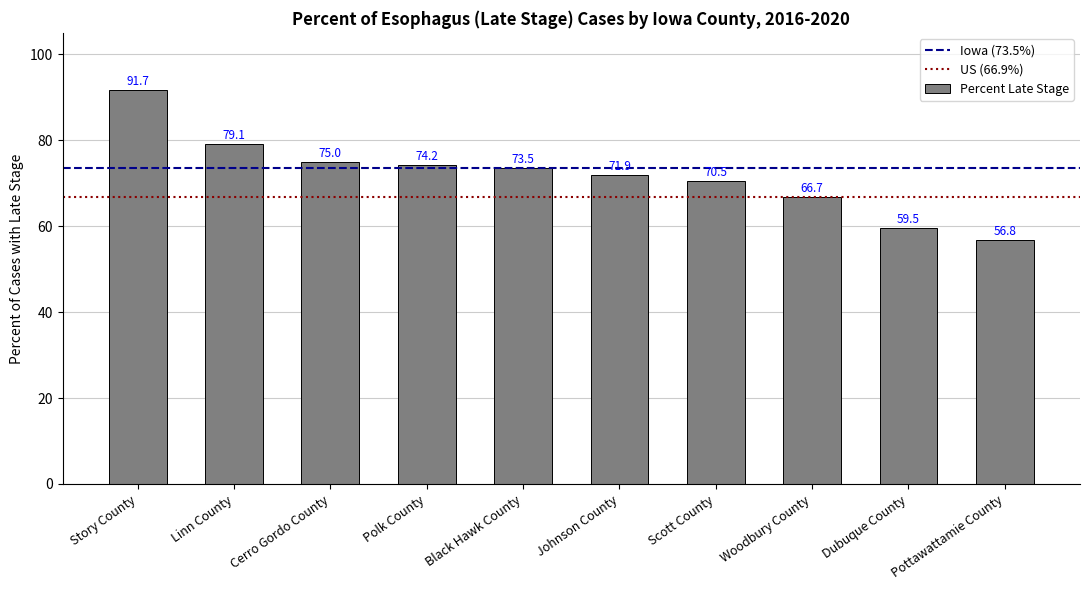

Reading left to right, extract all data points from this chart.

Story County=91.7	Linn County=79.1	Cerro Gordo County=75.0	Polk County=74.2	Black Hawk County=73.5	Johnson County=71.9	Scott County=70.5	Woodbury County=66.7	Dubuque County=59.5	Pottawattamie County=56.8